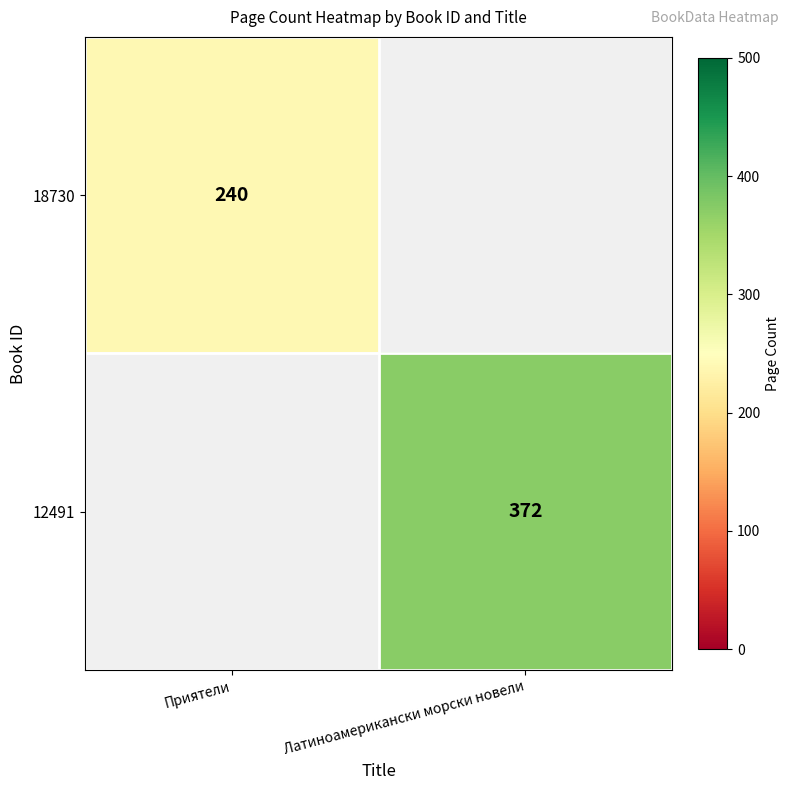

The value of 12491 at Латиноамерикански морски новели is 627.8. True or false?

False